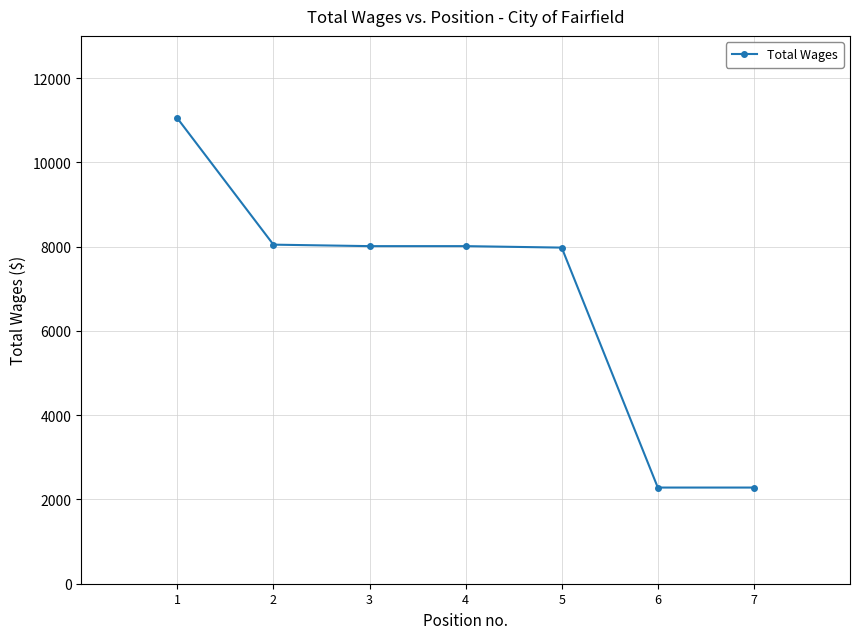

Between 4 and 1, which is larger?

1